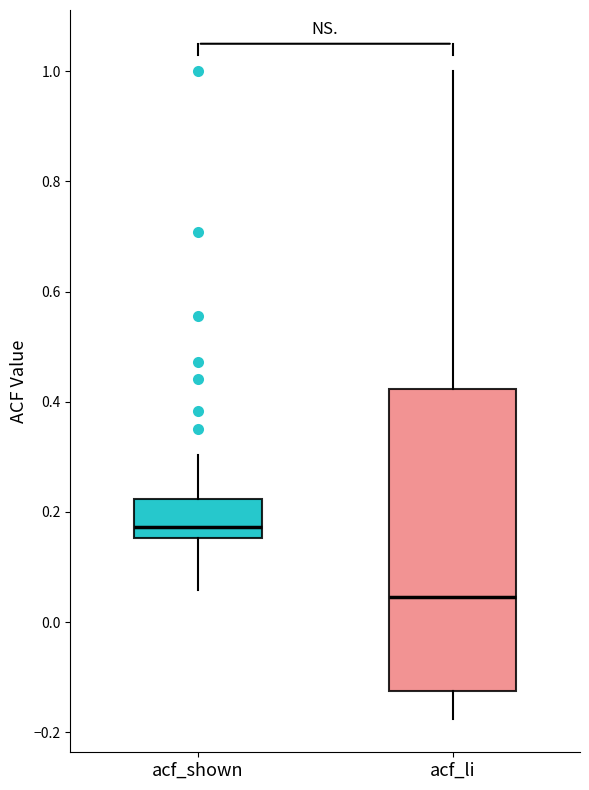

Reading left to right, transcribe this box plot: for each box, give where its median line is, the range the box spans, and where its two whiskers end, as read against the y-axis. The values are not printed on the chart, so give them approximately, as read against the axis.

acf_shown: median 0.18, box 0.16 to 0.22, whiskers 0.06 to 0.30
acf_li: median 0.04, box -0.12 to 0.42, whiskers -0.18 to 1.00